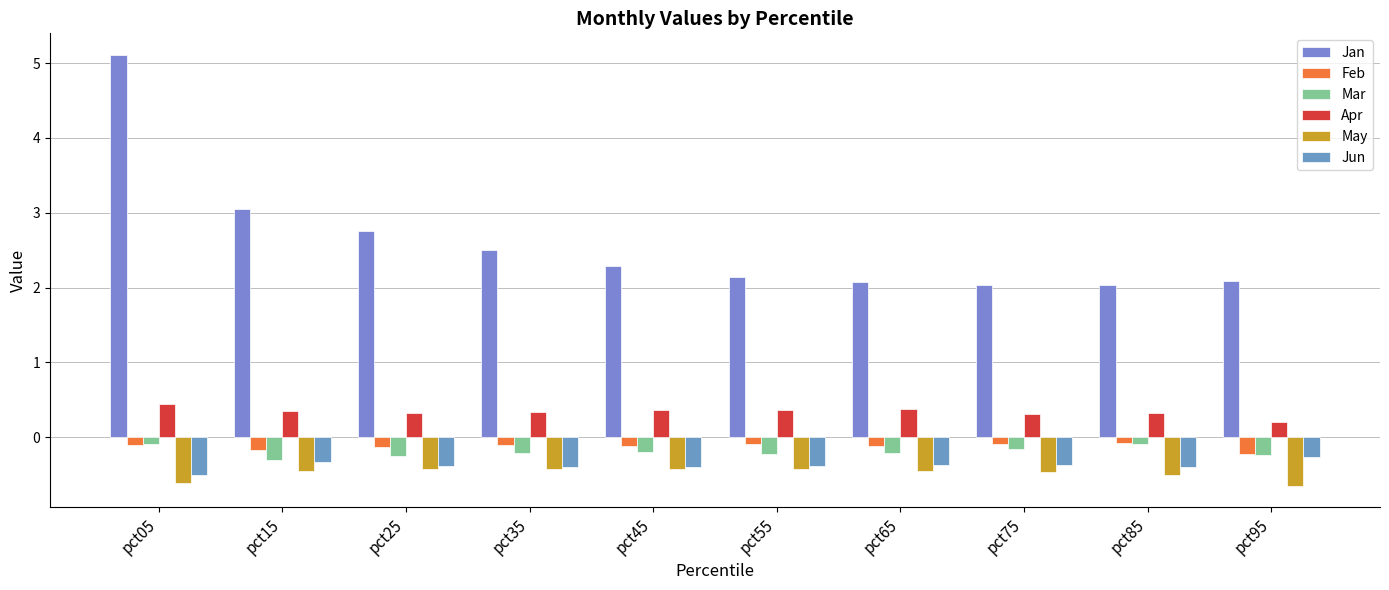

Reading right to left, extract all data points from this chart.

Jan: 2.1	2.0	2.0	2.1	2.1	2.3	2.5	2.8	3.1	5.1
Feb: -0.2	-0.1	-0.1	-0.1	-0.1	-0.1	-0.1	-0.1	-0.2	-0.1
Mar: -0.2	-0.1	-0.2	-0.2	-0.2	-0.2	-0.2	-0.2	-0.3	-0.1
Apr: 0.2	0.3	0.3	0.4	0.4	0.4	0.3	0.3	0.3	0.4
May: -0.6	-0.5	-0.5	-0.4	-0.4	-0.4	-0.4	-0.4	-0.4	-0.6
Jun: -0.3	-0.4	-0.4	-0.4	-0.4	-0.4	-0.4	-0.4	-0.3	-0.5